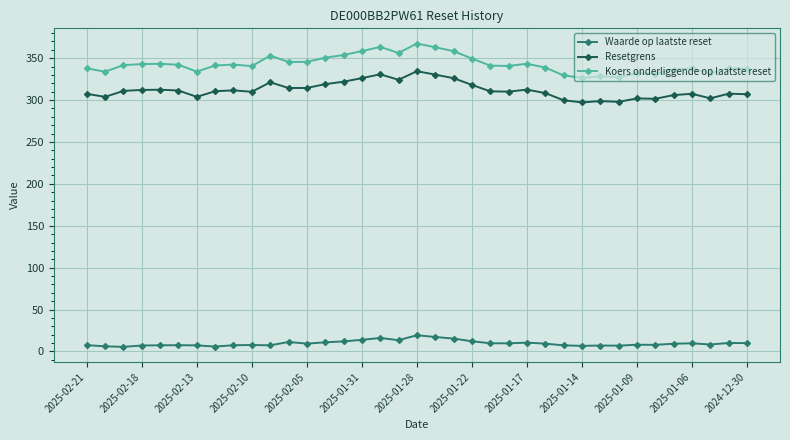

True or false: Resetgrens and Koers onderliggende op laatste reset cross at least once.

False